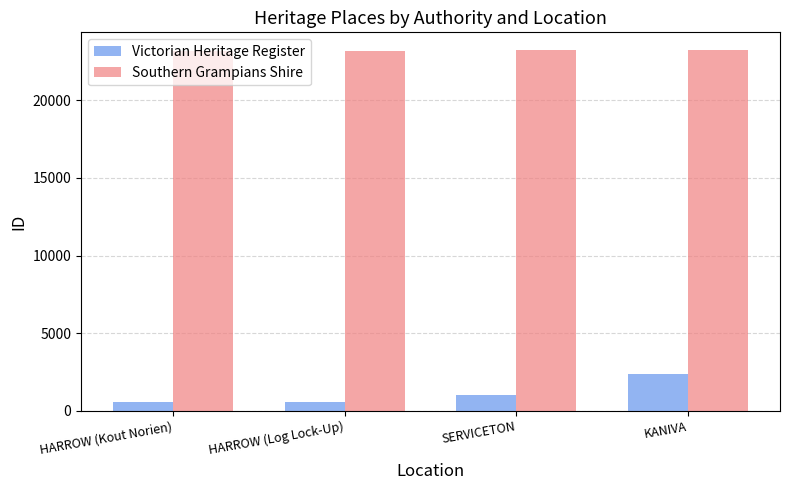

What is the smallest value displayed?

567